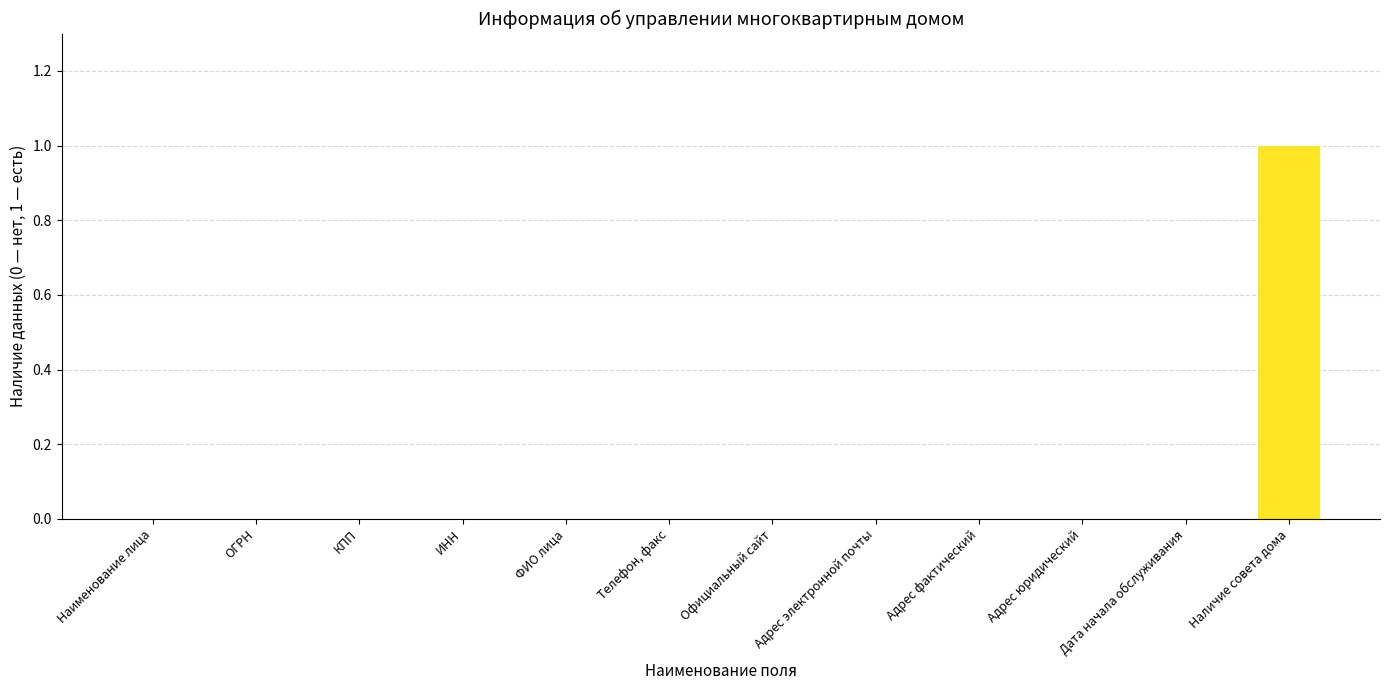

Are the bars horizontal?

No